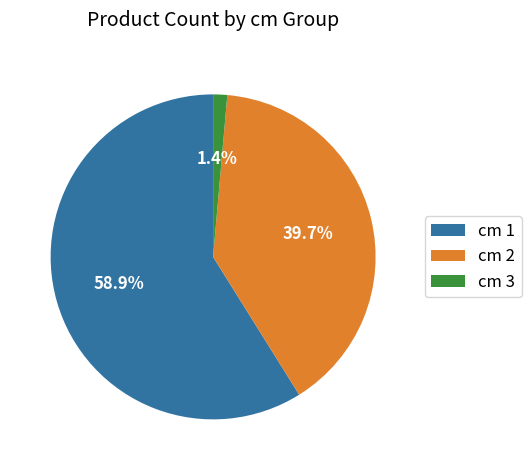

Which slice represents more than half of the pie?

cm 1